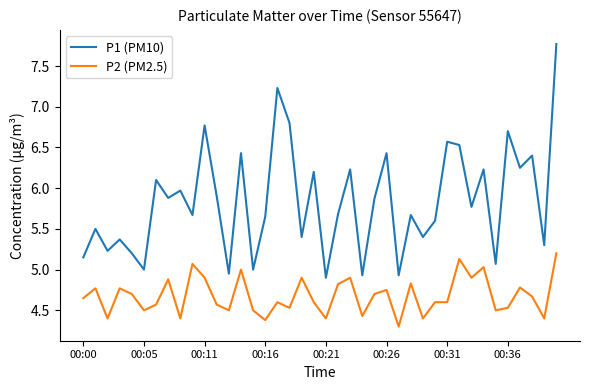

What is the minimum value for P1 (PM10)?

4.9